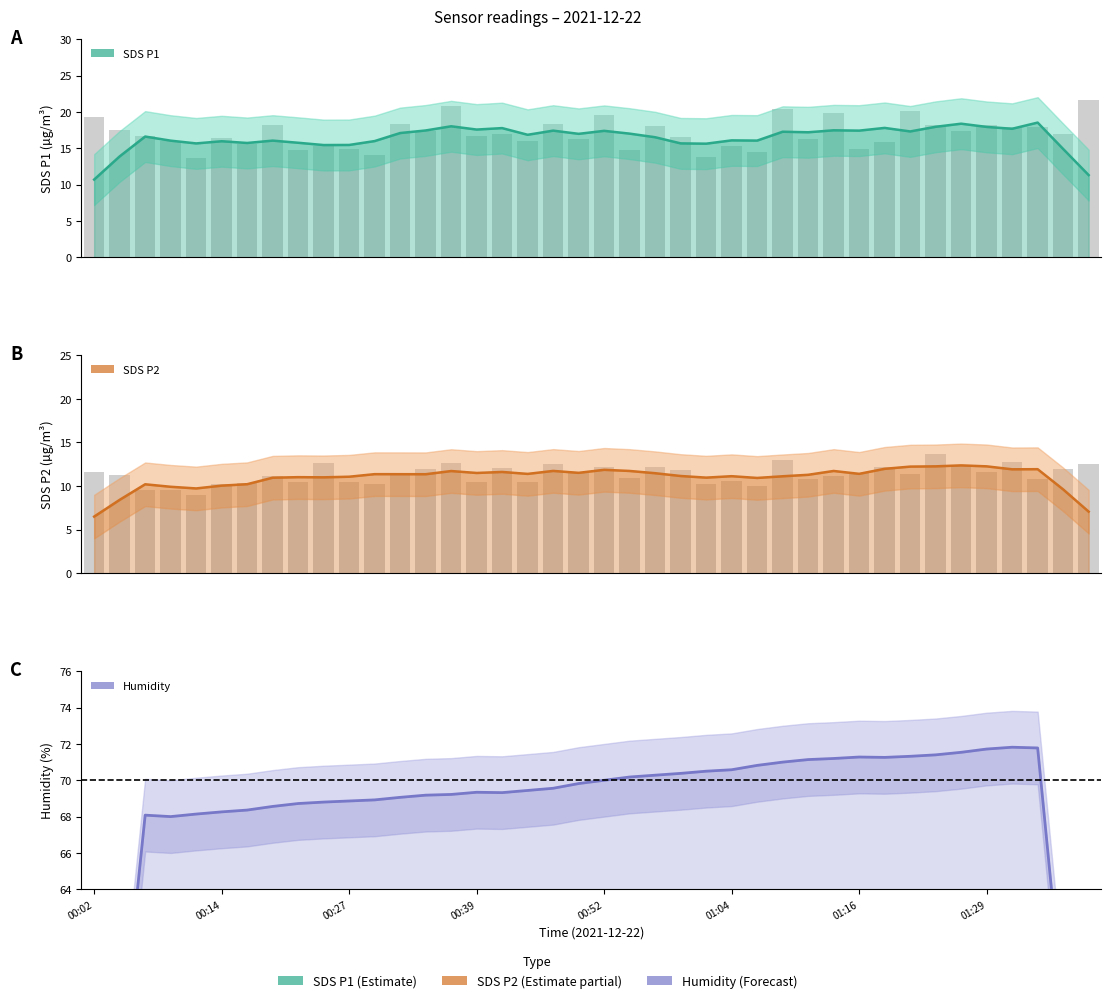

At 8, list the series in order from smallest to largest.

SDS_P2, SDS_P1, Humidity